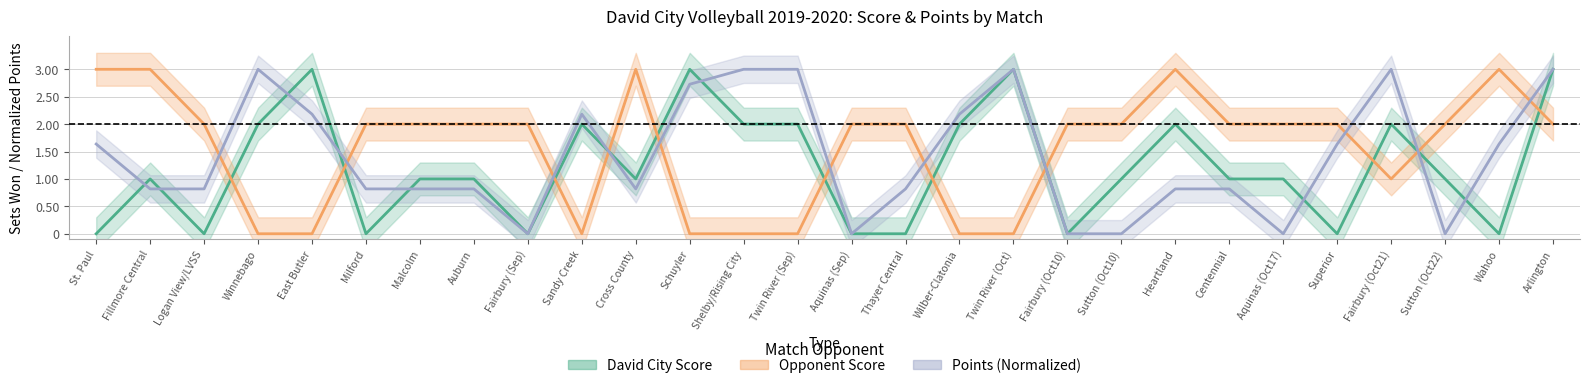

What position from the left is Malcolm?

7